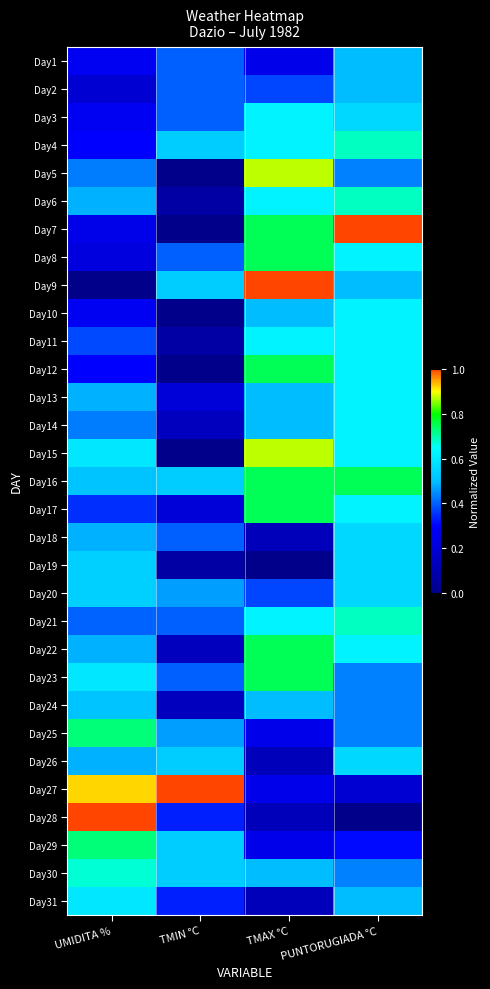

How many distinct data groups are displayed?

31